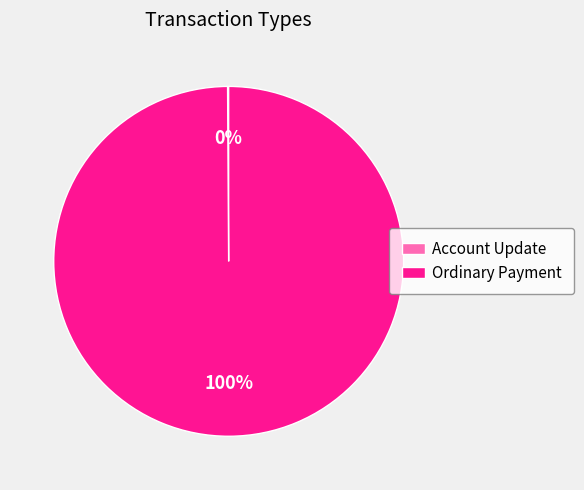

To the nearest percent, what portion does Ordinary Payment represent?

100%